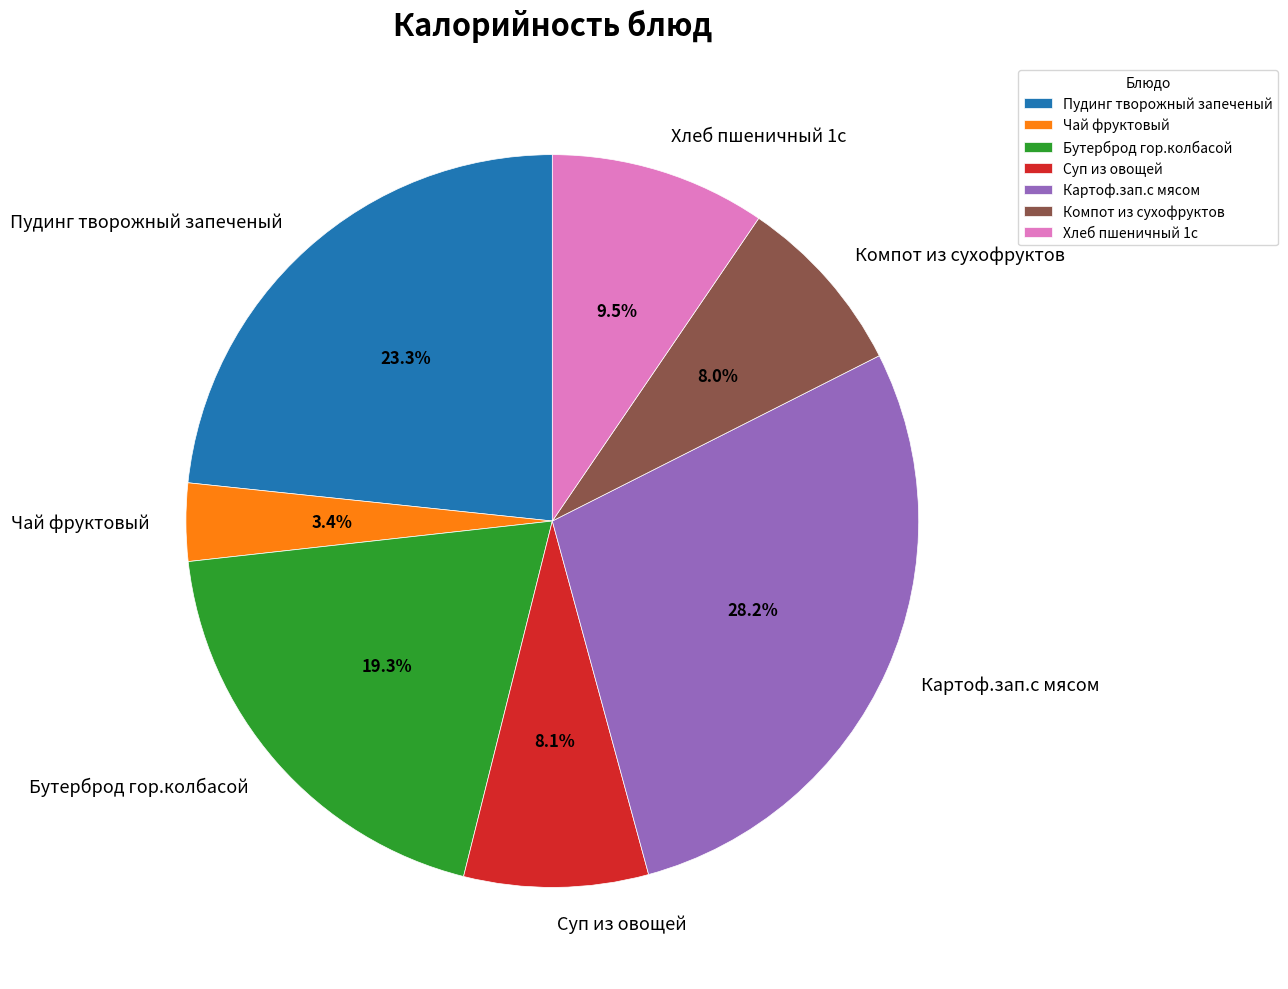

Approximately how many times larger is the value at Компот из сухофруктов compared to Картоф.зап.с мясом?

0.3